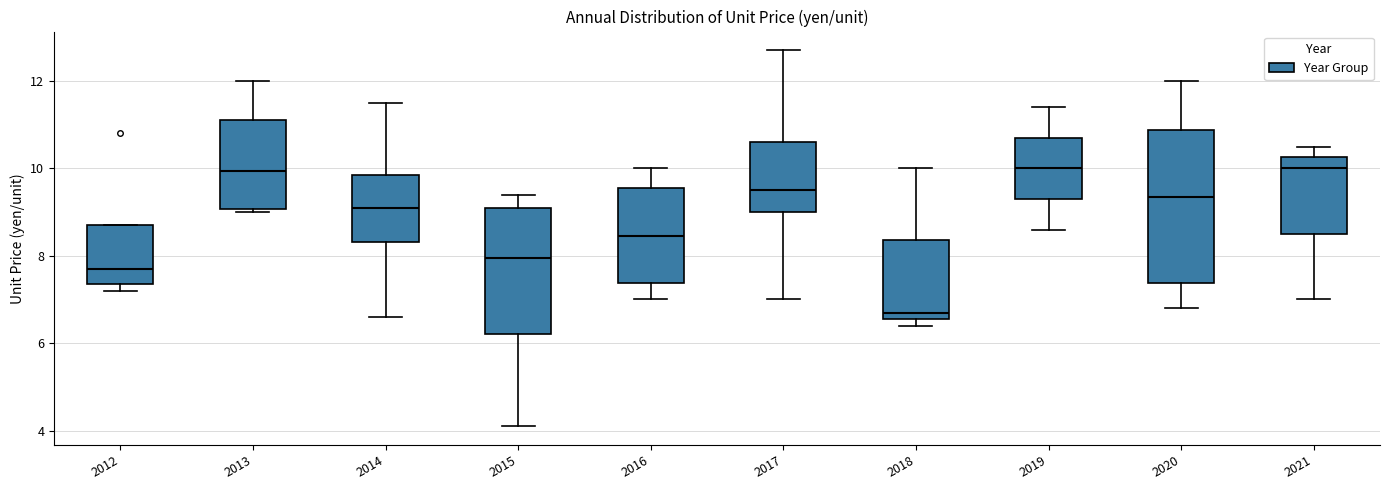

Which box's median line is the lowest?

2018